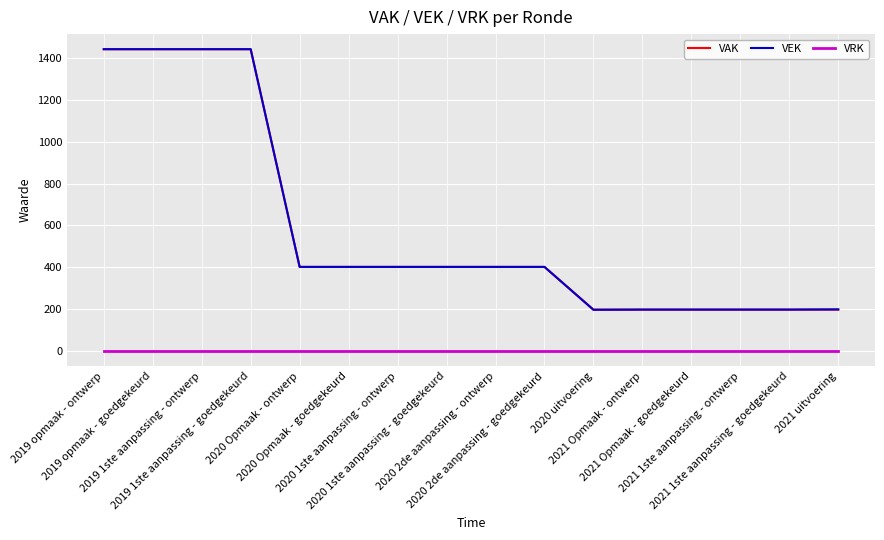

What is the maximum value shown in the chart?

1442